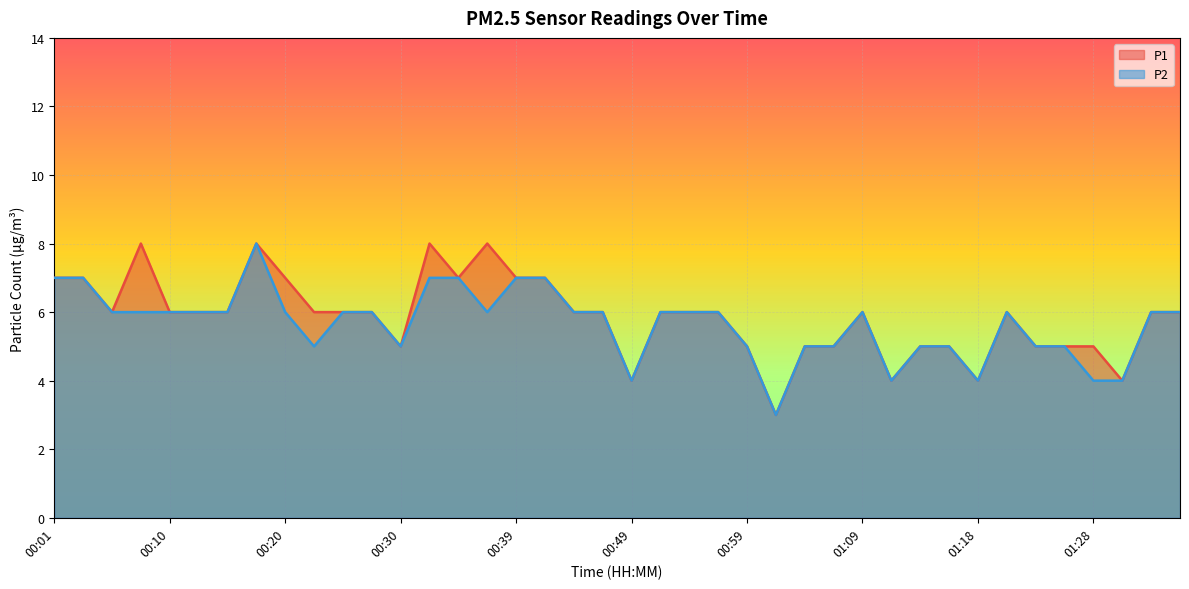

What is the label of the 14th point from the right?

01:04